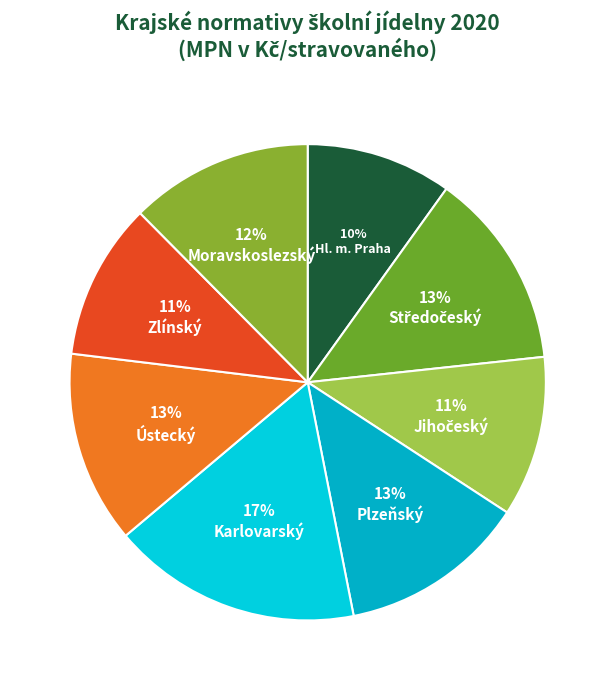

To the nearest percent, what is the difference between the largest and smallest slice percentages?

7%